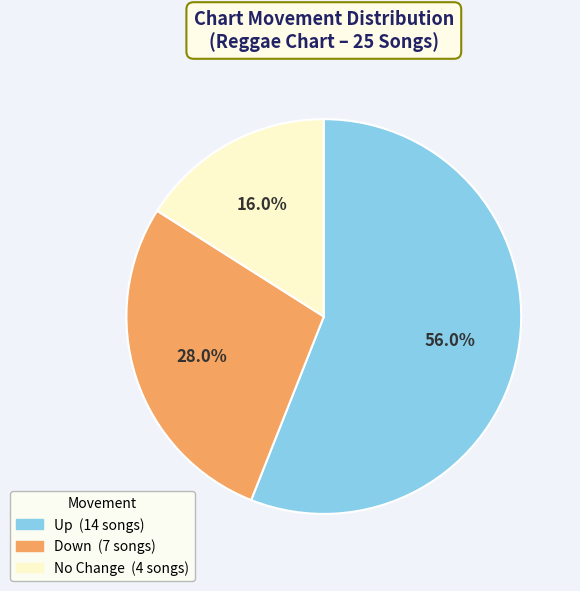

Is there a majority slice in this chart?

Yes